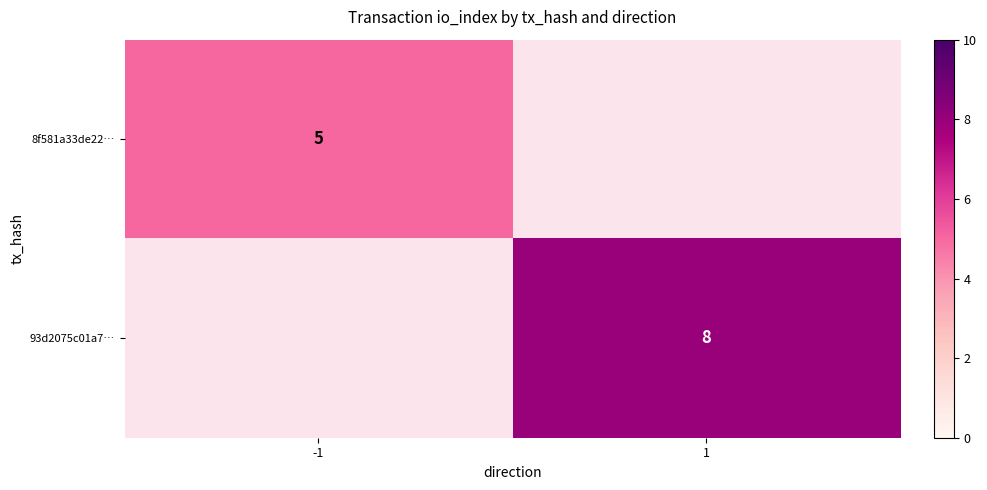

True or false: 8f581a33de22… has a value of 5 at -1.

True